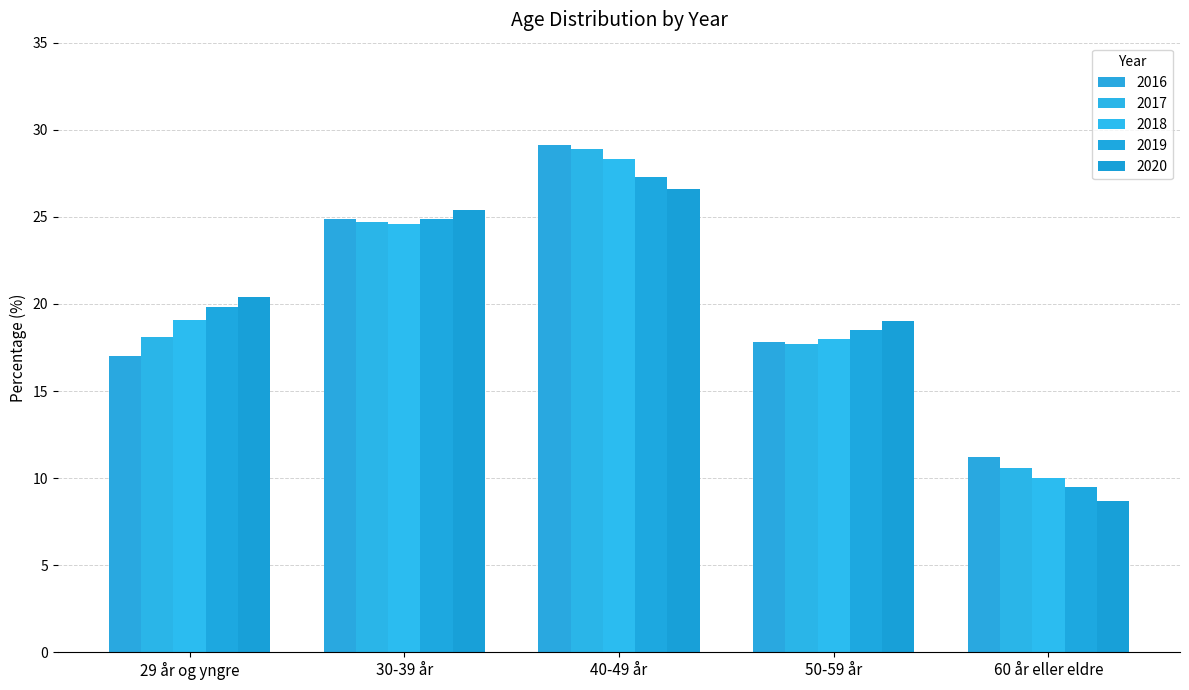

What is the spread (max minus min) of values at 40-49 år?

2.5